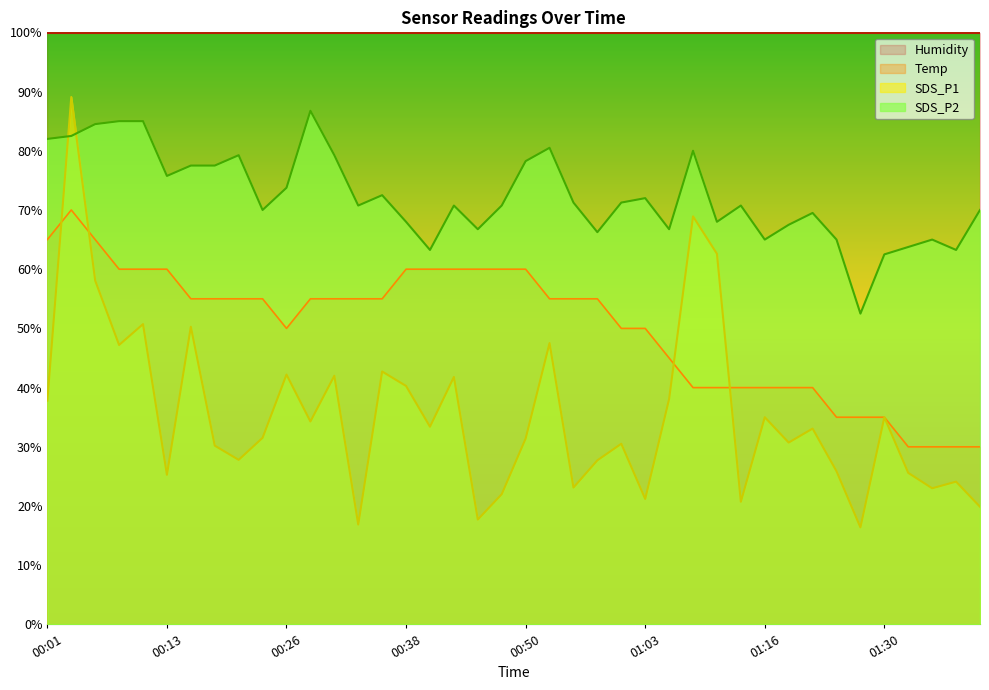

True or false: SDS_P2 has more than 2 points higher than both neighbors.

True